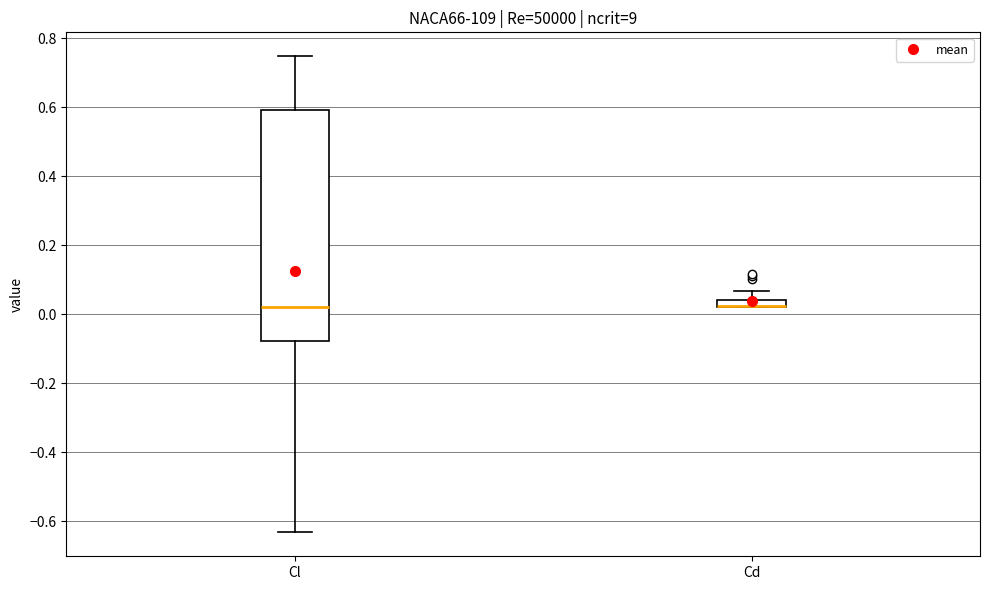

Which box is the tallest, from its lower edge to its upper edge?

Cl